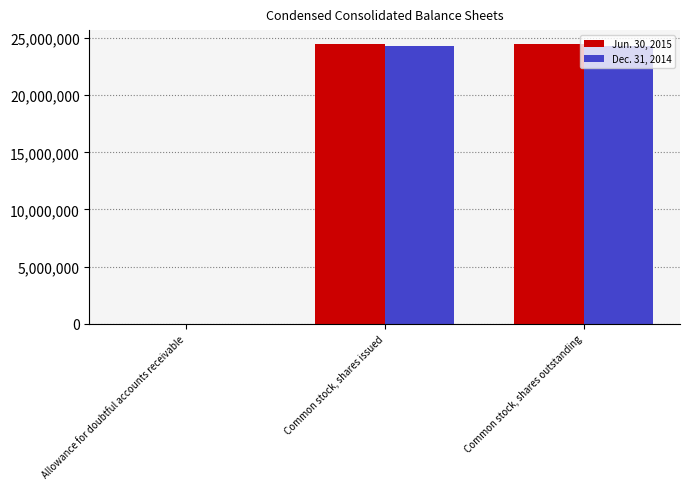

What is the sum of all Jun. 30, 2015 values?

48959321